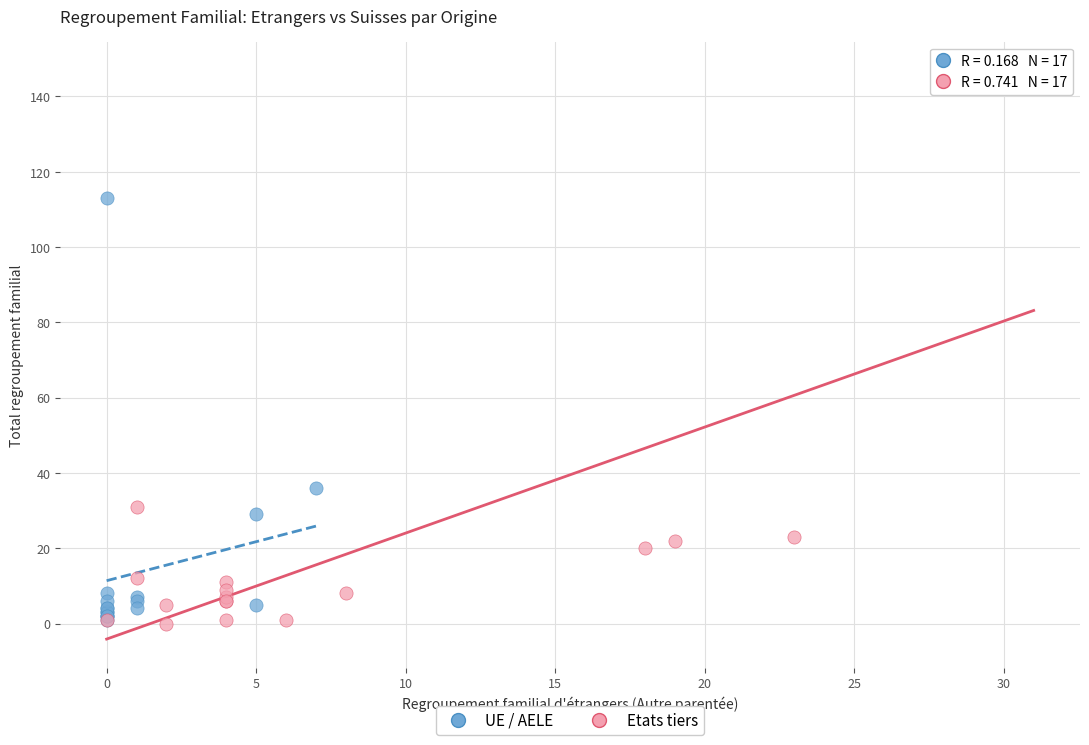

Which series has the largest Y range (max minus min)?

Etats tiers